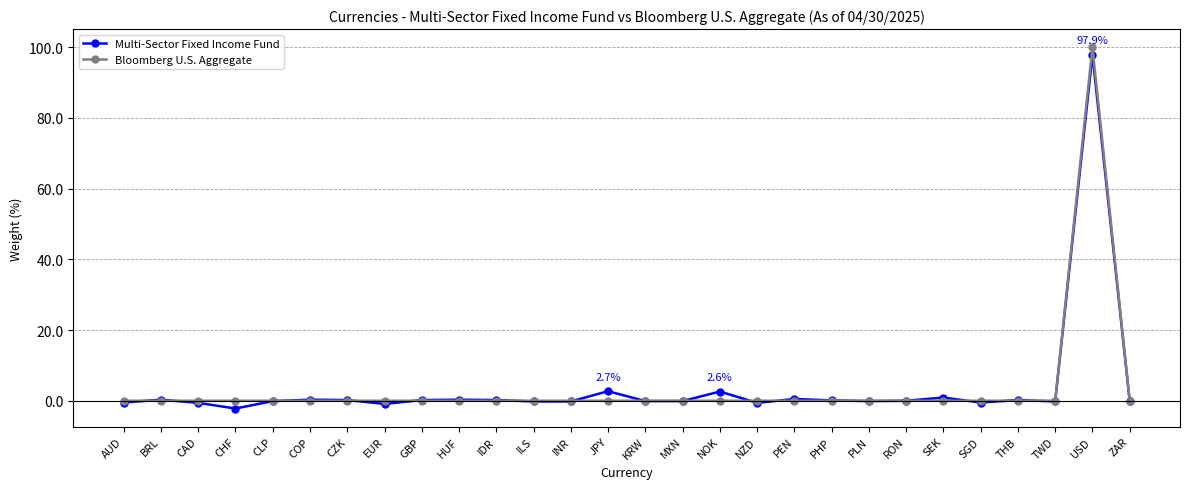

What are all the series names shown in the legend?

Multi-Sector Fixed Income Fund, Bloomberg U.S. Aggregate